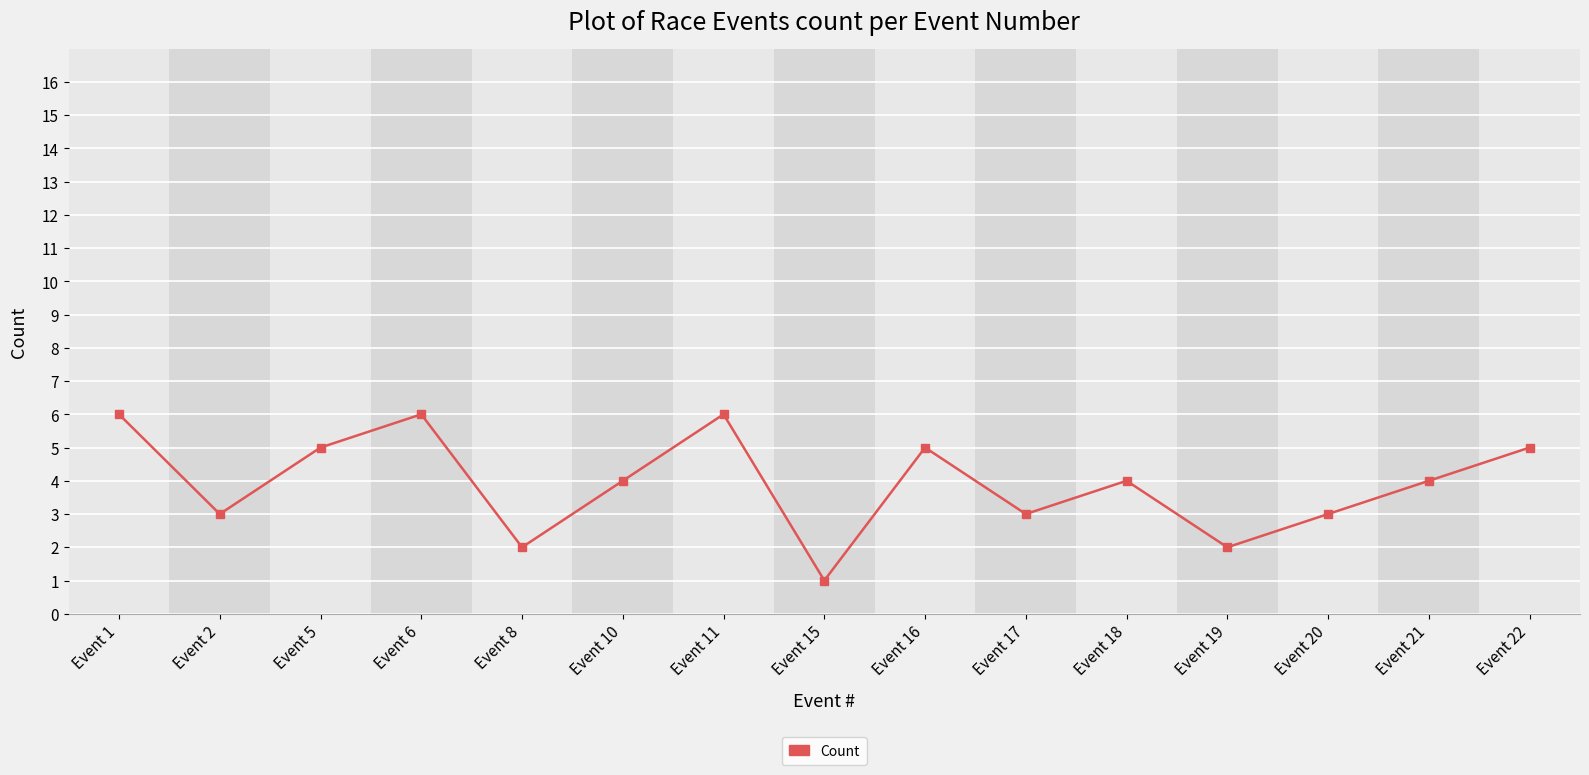

What is the average value?

4